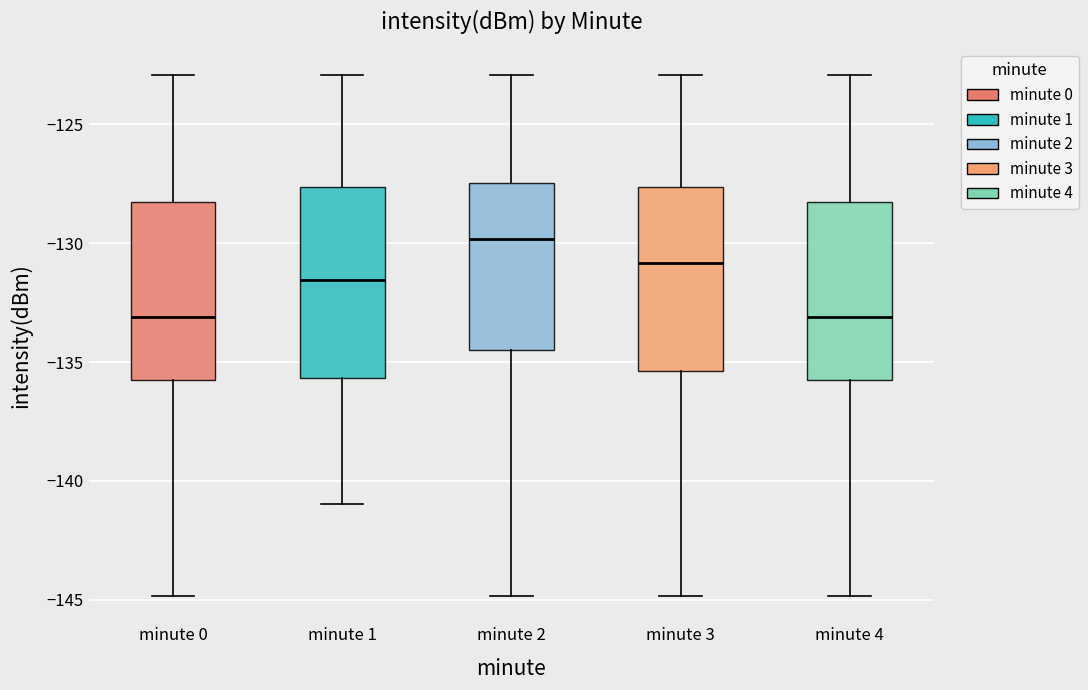

Reading left to right, transcribe this box plot: for each box, give where its median line is, the range the box spans, and where its two whiskers end, as read against the y-axis. The values are not printed on the chart, so give them approximately, as read against the axis.

minute 0: median -133.0, box -136.0 to -128.5, whiskers -145.0 to -123.0
minute 1: median -131.5, box -135.5 to -127.5, whiskers -141.0 to -123.0
minute 2: median -130.0, box -134.5 to -127.5, whiskers -145.0 to -123.0
minute 3: median -131.0, box -135.5 to -127.5, whiskers -145.0 to -123.0
minute 4: median -133.0, box -136.0 to -128.5, whiskers -145.0 to -123.0